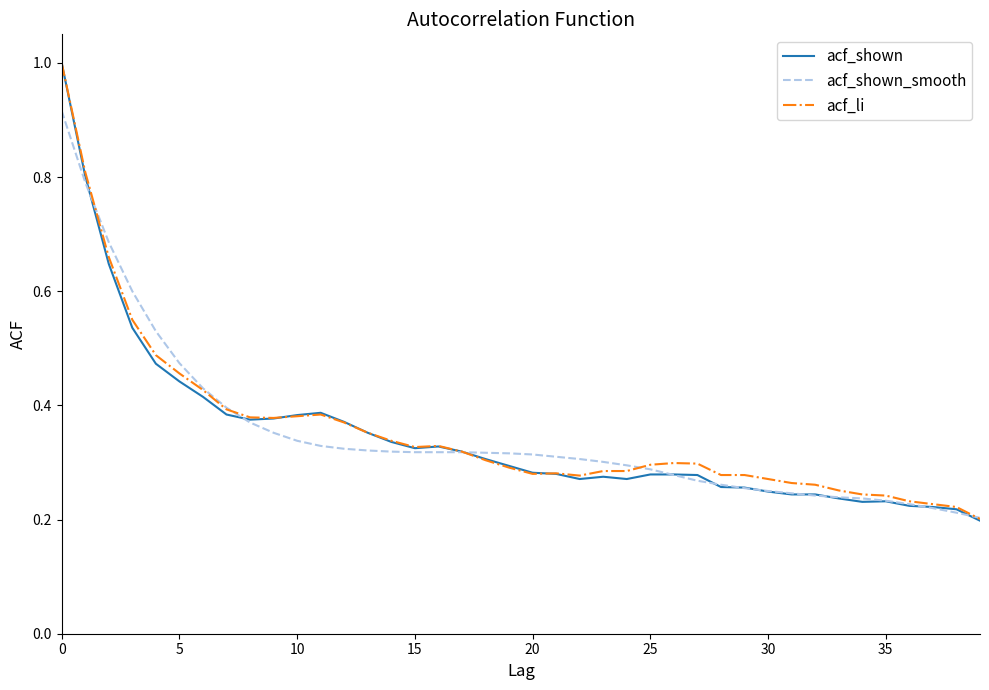

What are all the series names shown in the legend?

acf_shown, acf_shown_smooth, acf_li